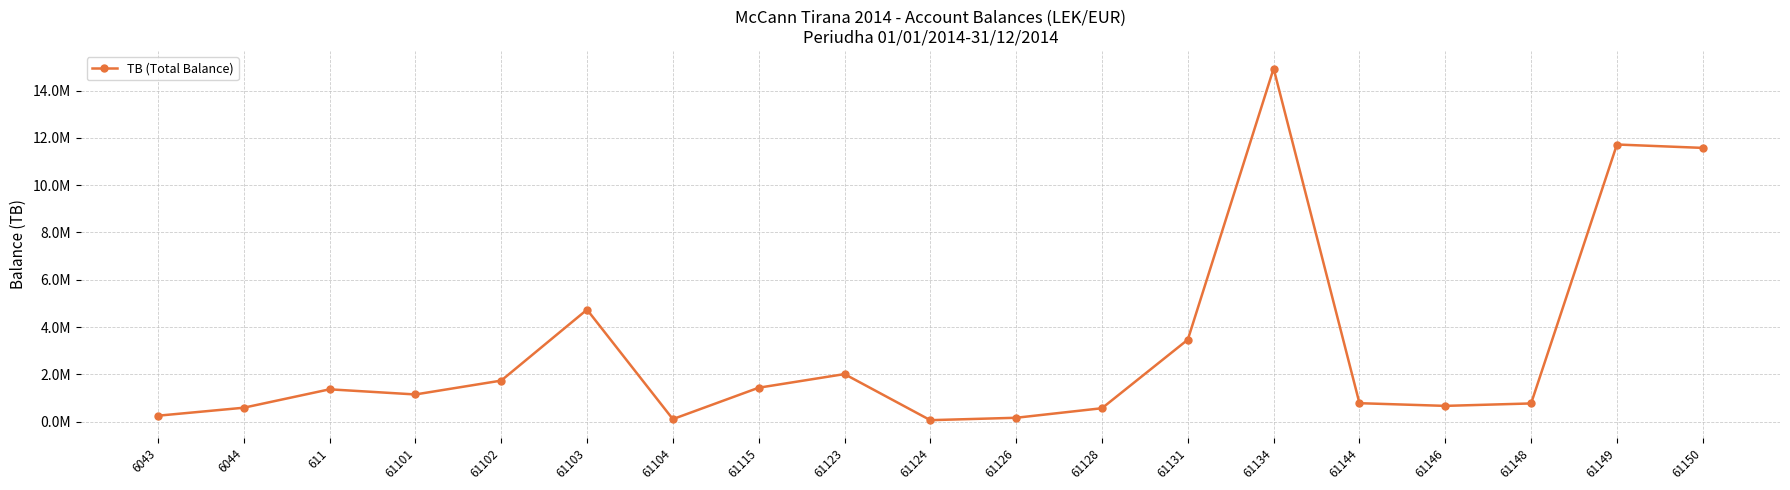

Which category has the lowest value across all series?

61124